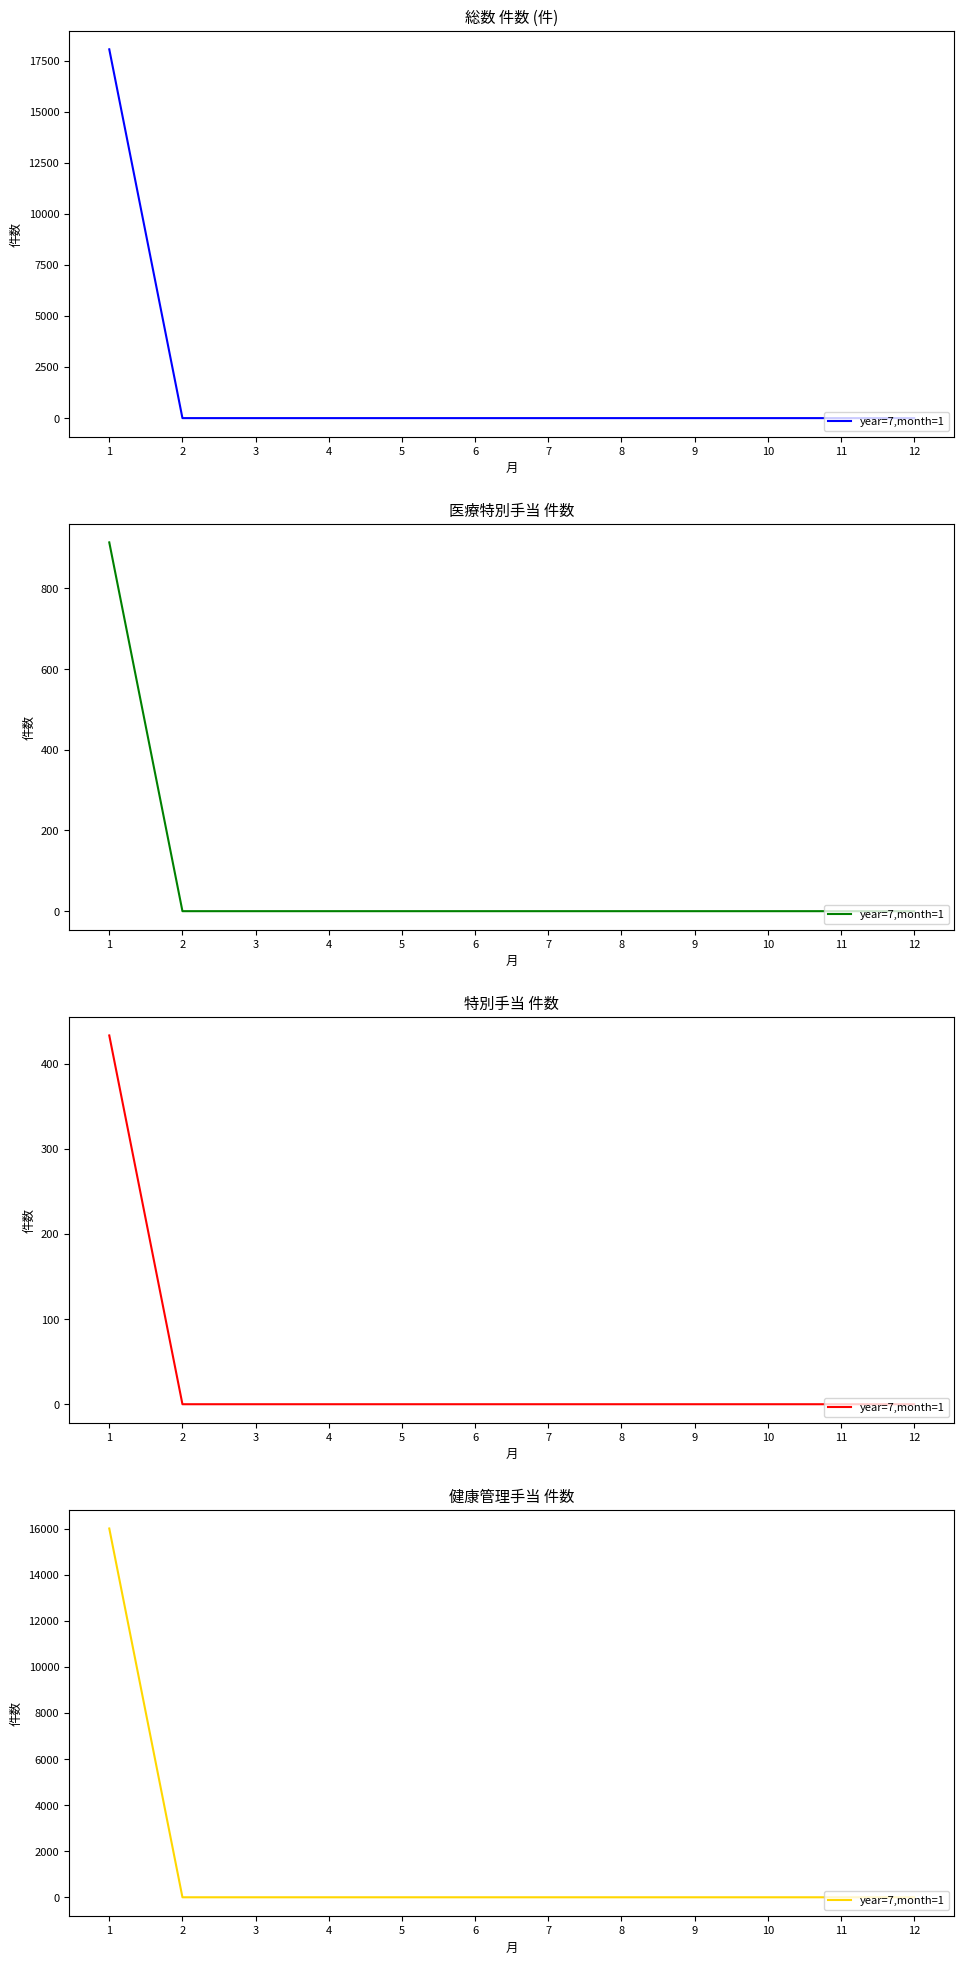

How many data points does each series have?

12